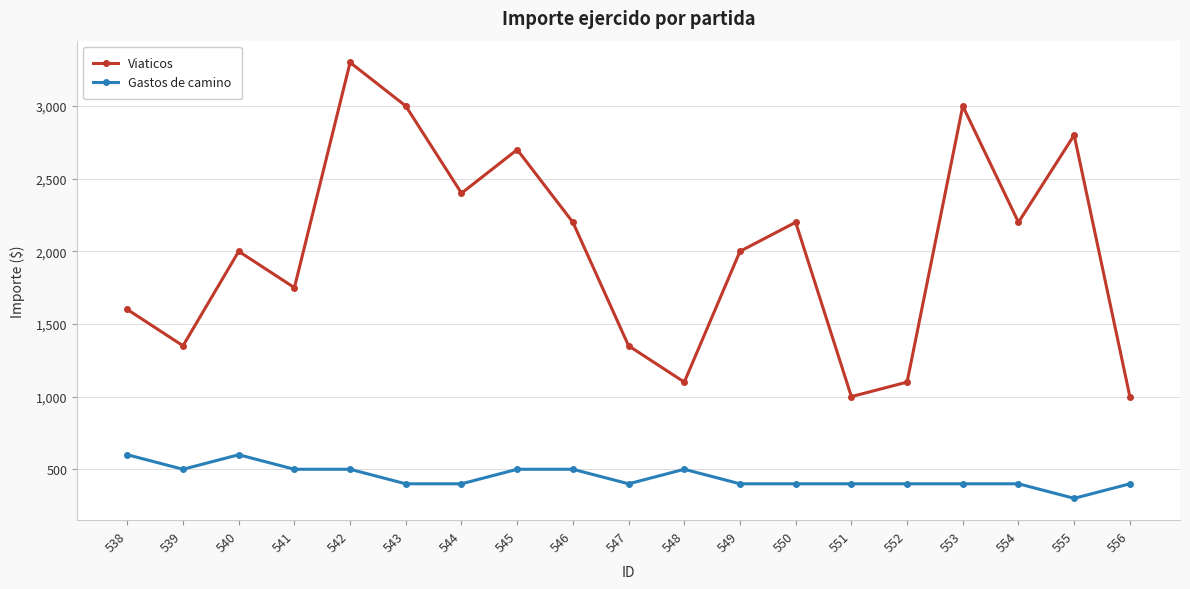

How many values in the Gastos de camino series are below 400?

1